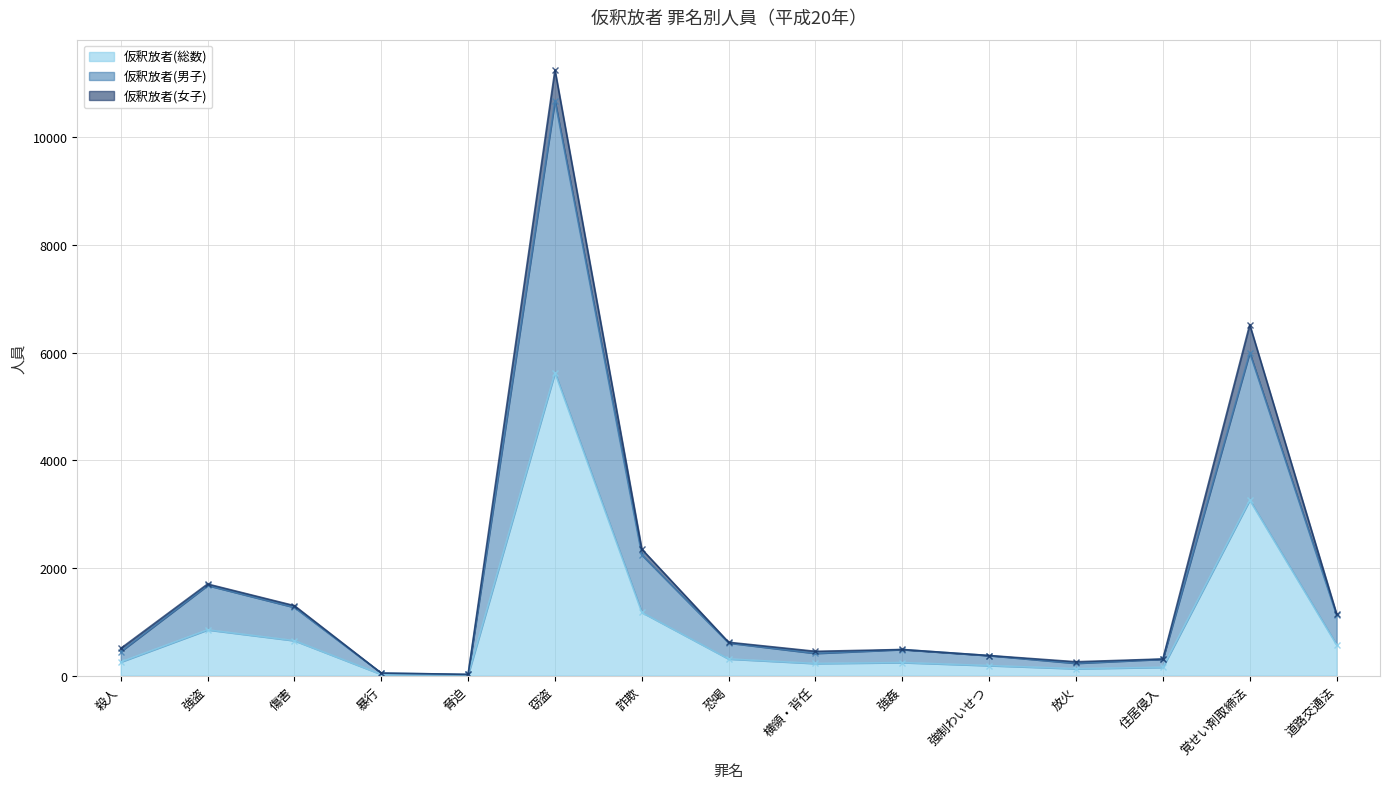

True or false: 仮釈放者(総数) has a value of 851 at 強盗.

True